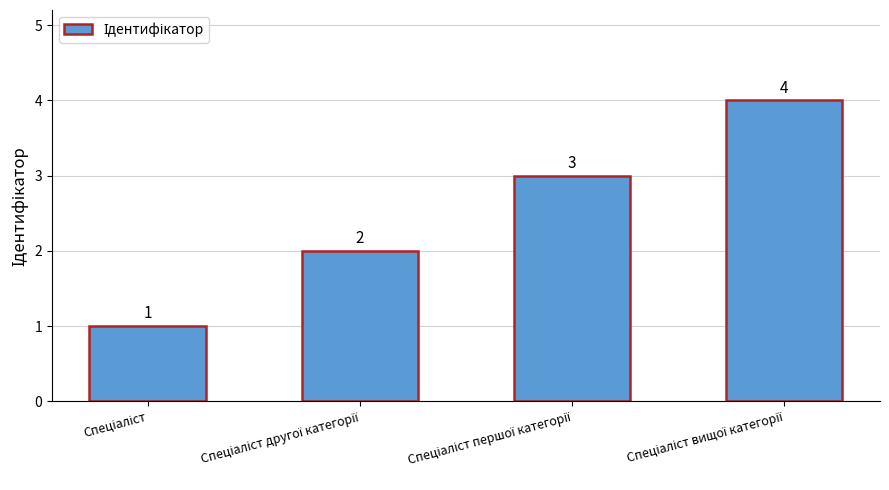

How many data points are less than 3?

2